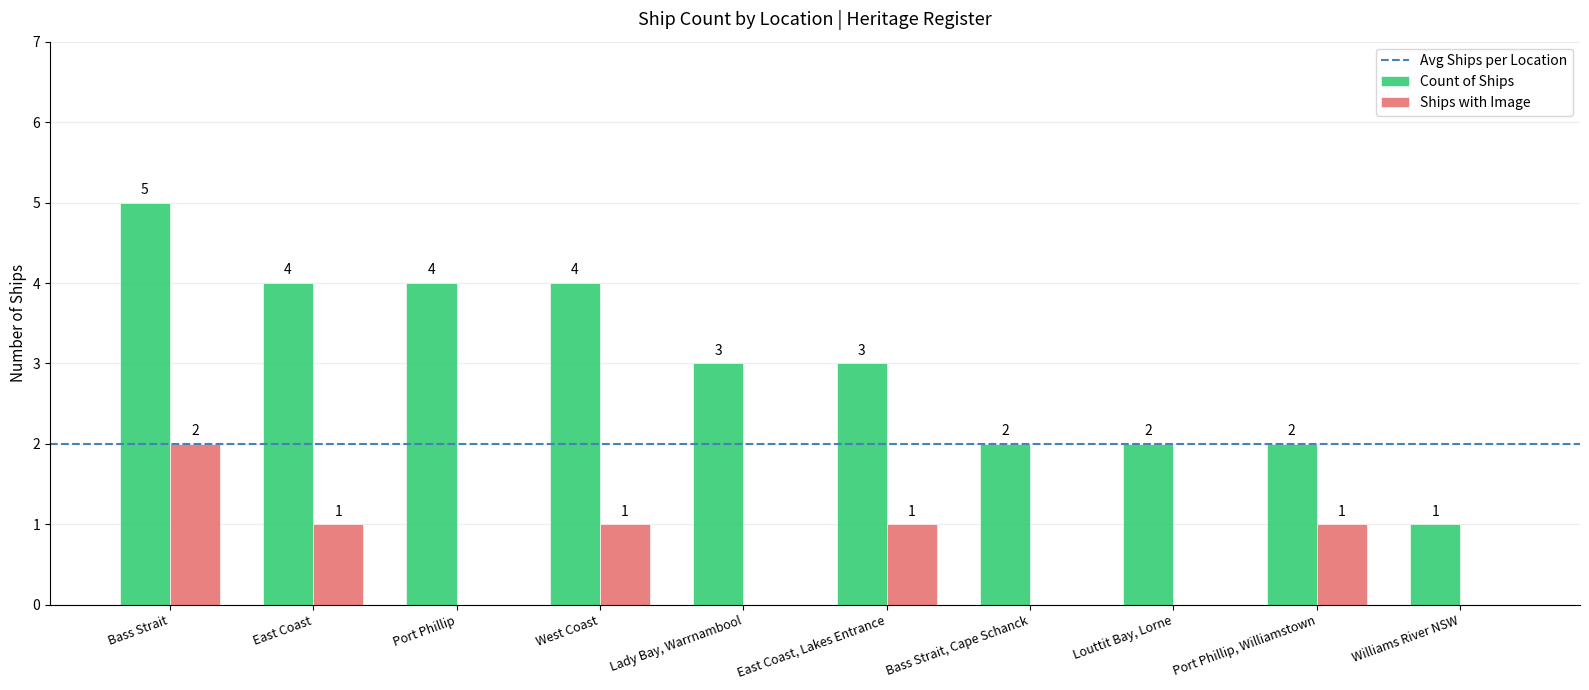

At which label does Count of Ships first exceed 3?

Bass Strait